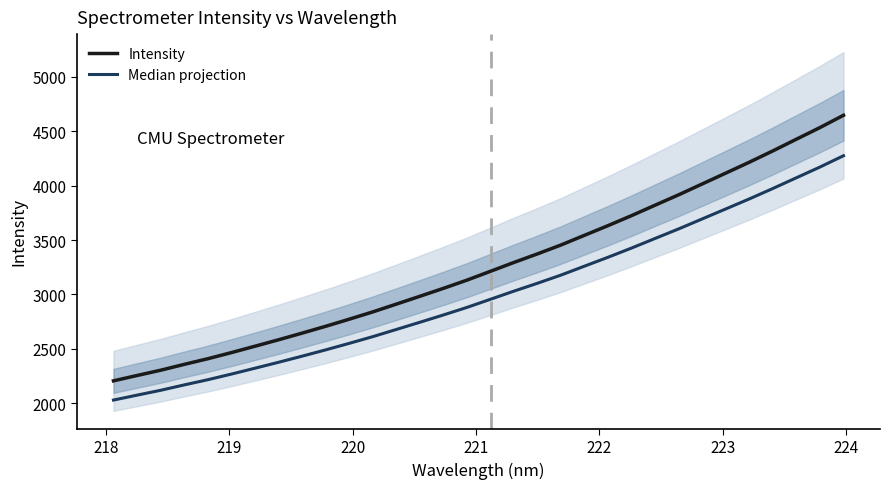

Which series has the largest total across all categories?

Intensity